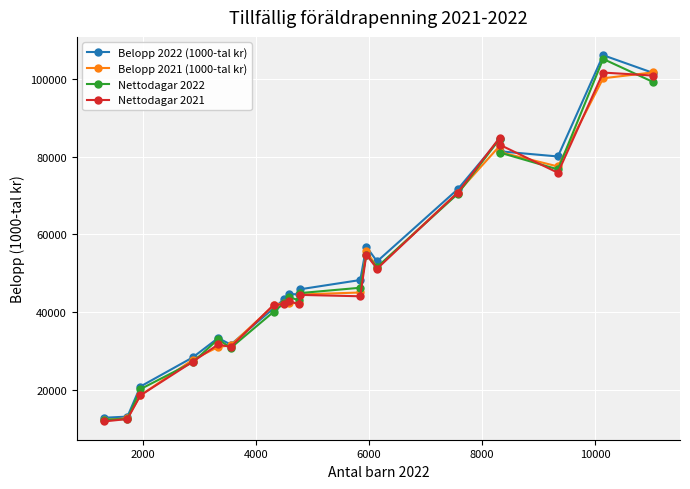

What is the value of the Belopp 2022 (1000-tal kr) point at the 14th from the left?

53054.7